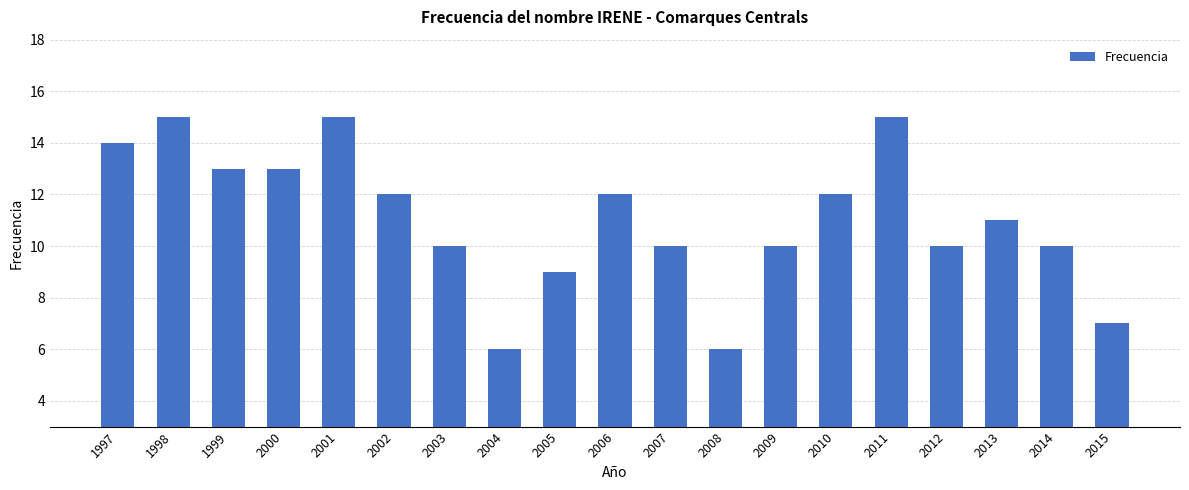

What value does the data have at 1998?

15